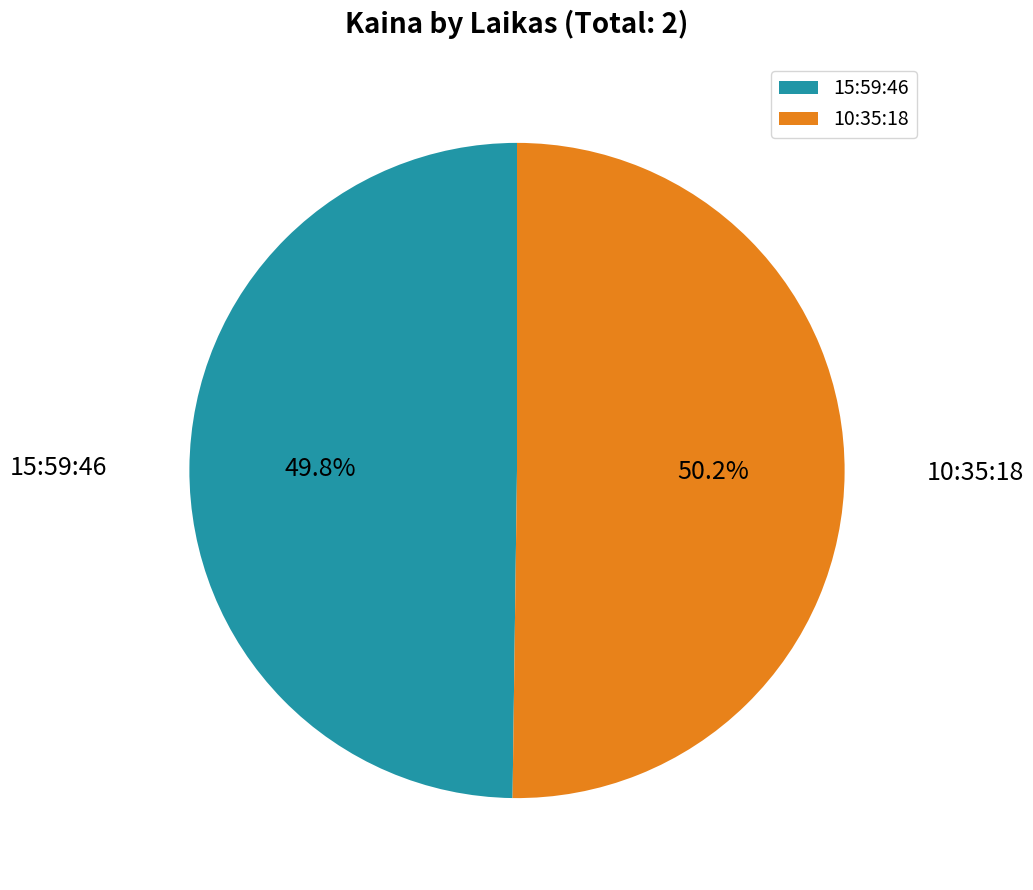

True or false: 15:59:46 accounts for 50% of the total.

True